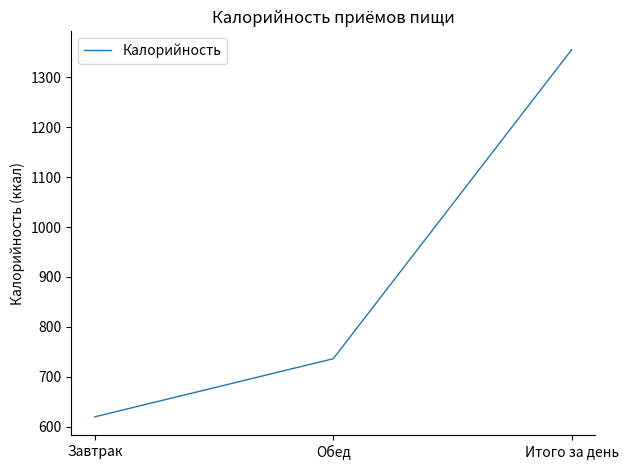

What is the ratio of the value at Итого за день to the value at Завтрак?

2.2